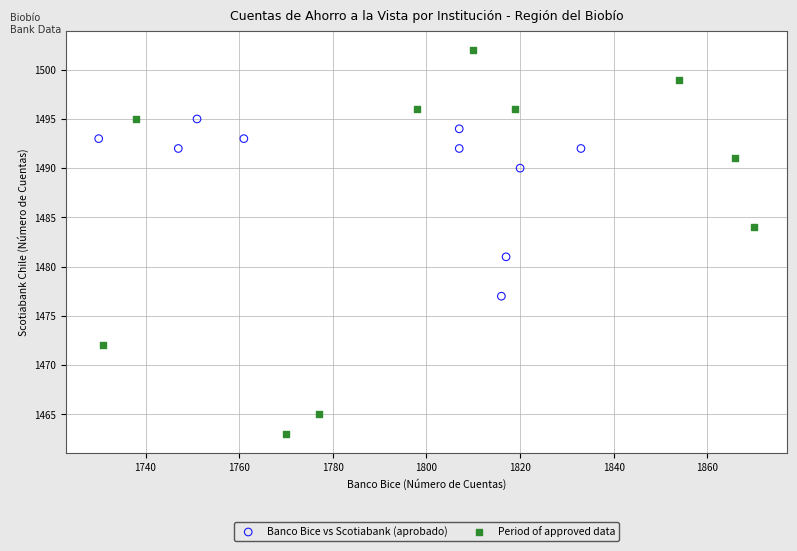

Which series contains the highest Y value?

Period of approved data